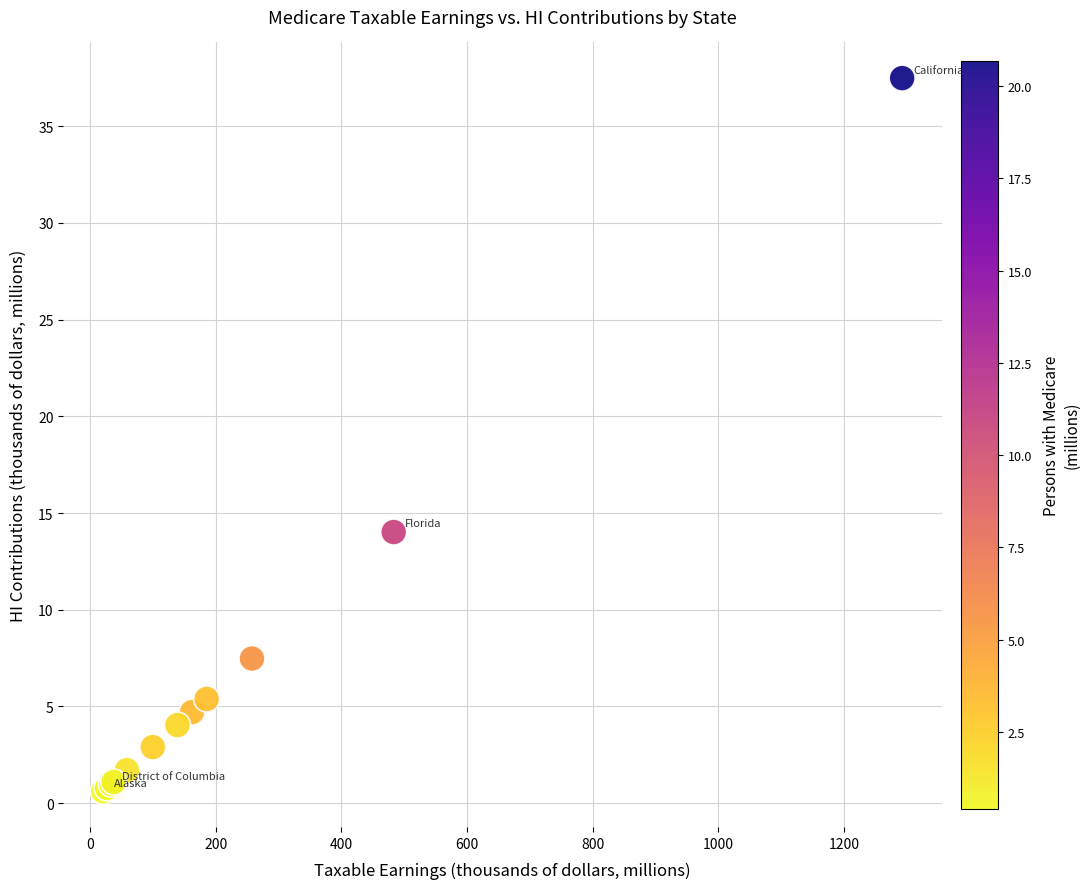

What Y value in the scatter plot is closest to 19?

14.0